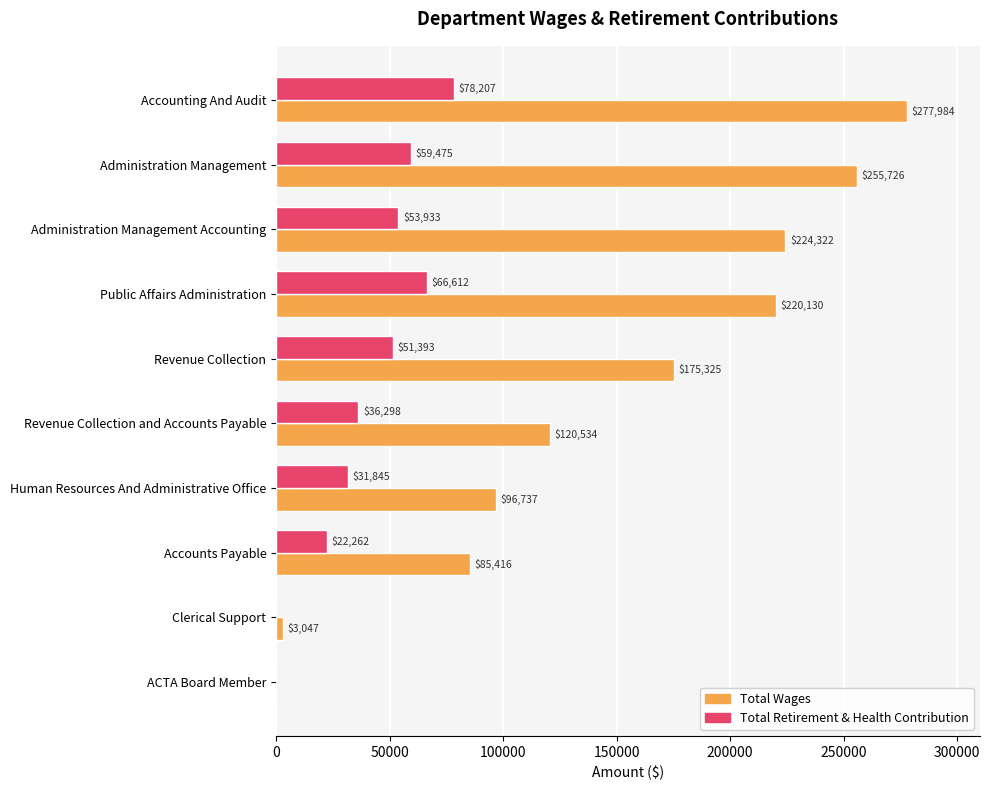

The value of Total Wages at Administration Management is 255726. True or false?

True